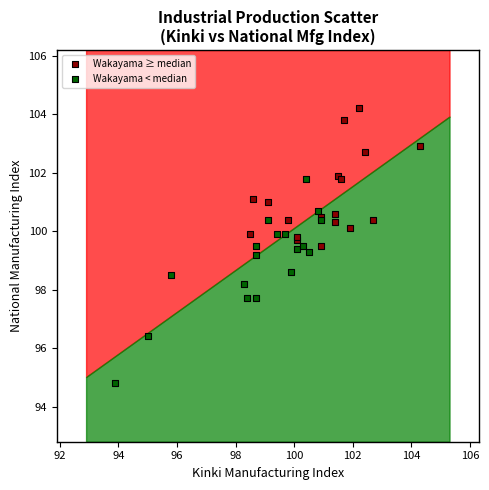

Which series has the largest Y range (max minus min)?

Wakayama < median